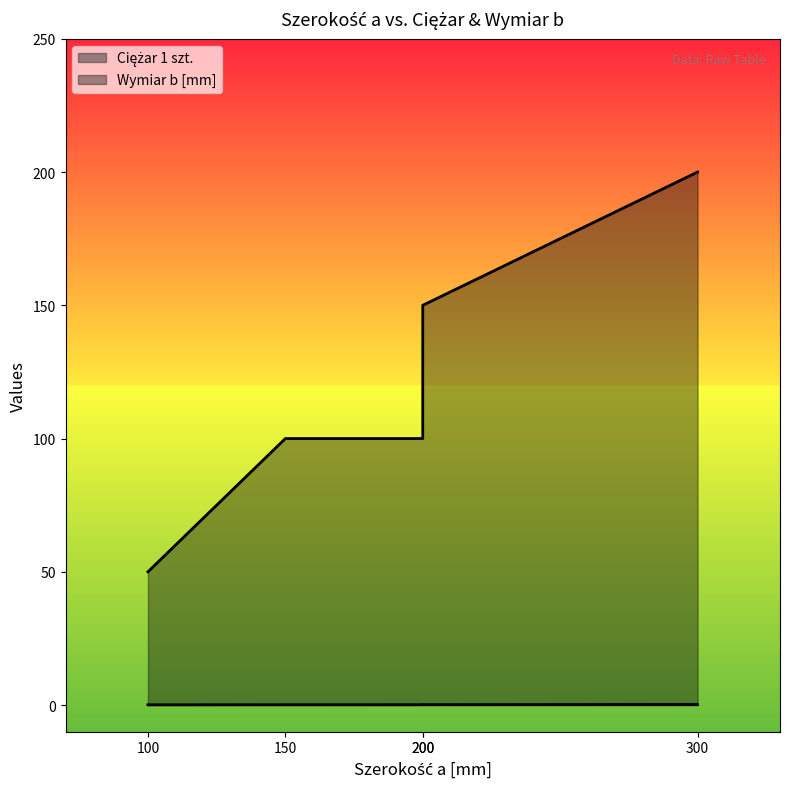

Is it true that Ciężar 1 szt. equals 0.2 at 300?

True